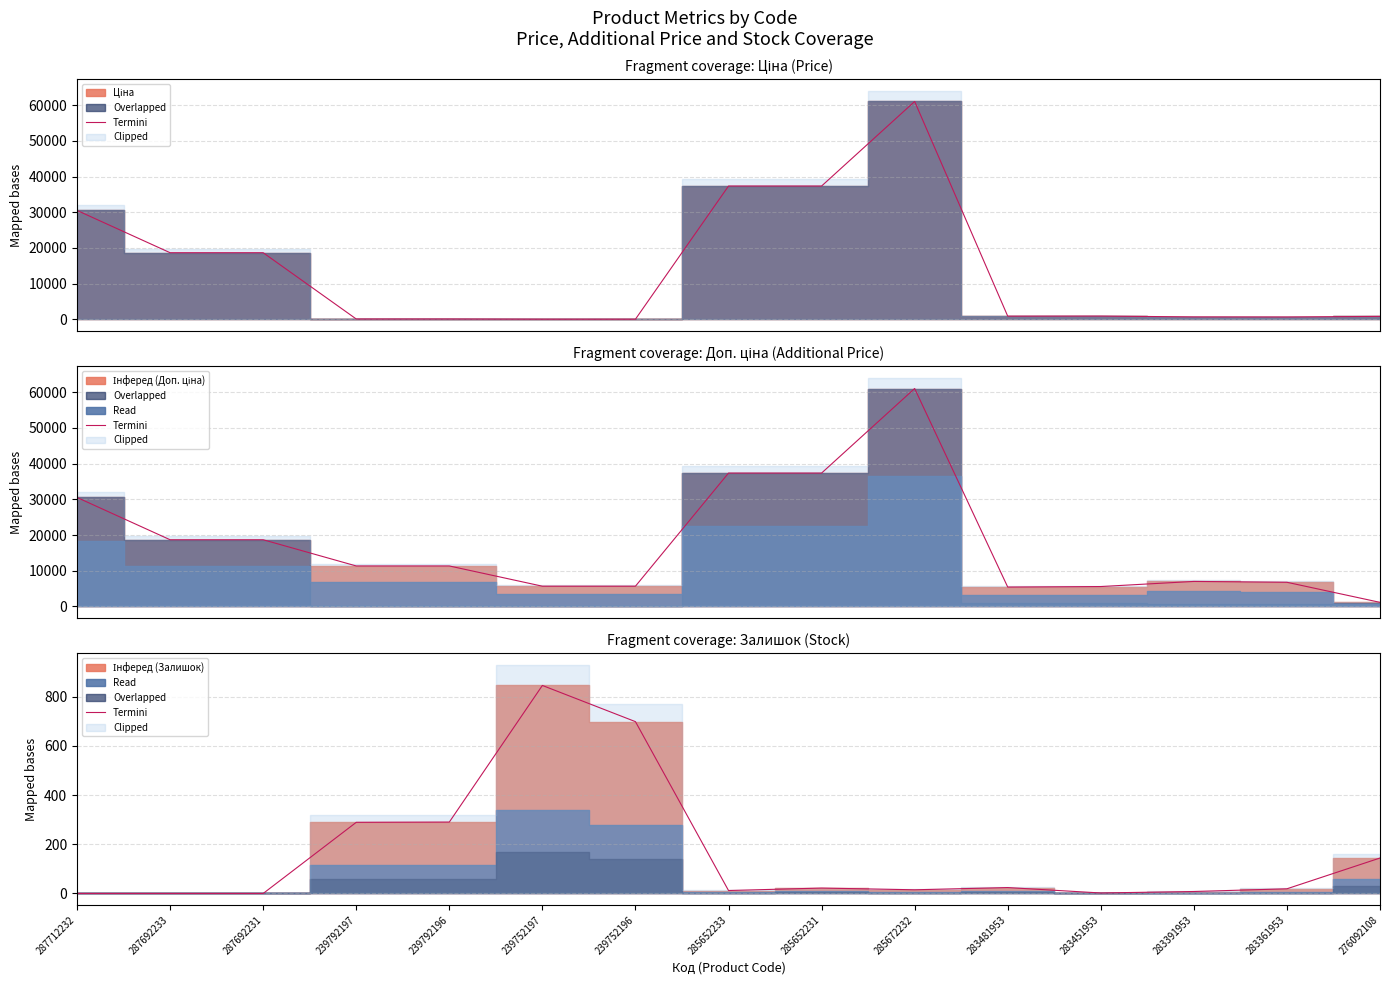

Where is the data nearest to the value 422?

239792196